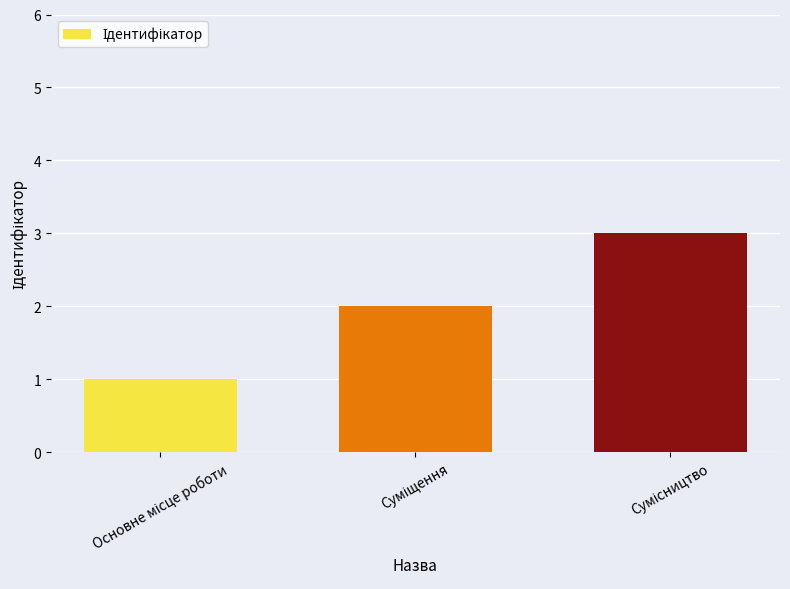

What is the greatest value displayed?

3